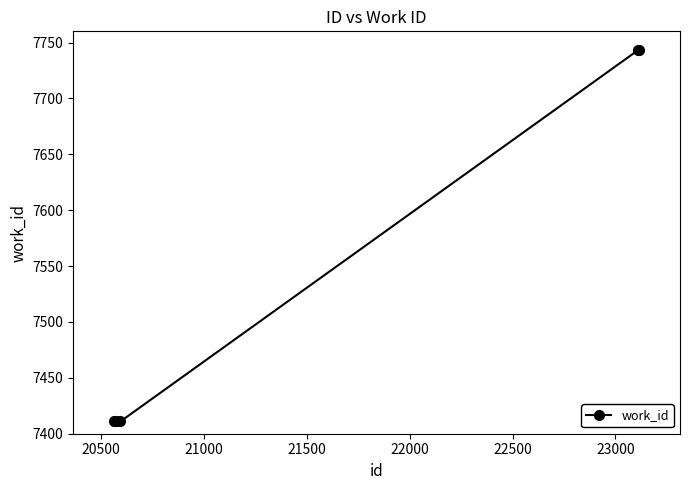

What is the difference between the maximum and minimum values?

332